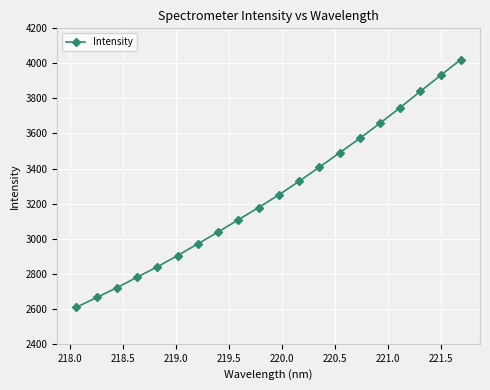

What is the sum of all values?

65057.2